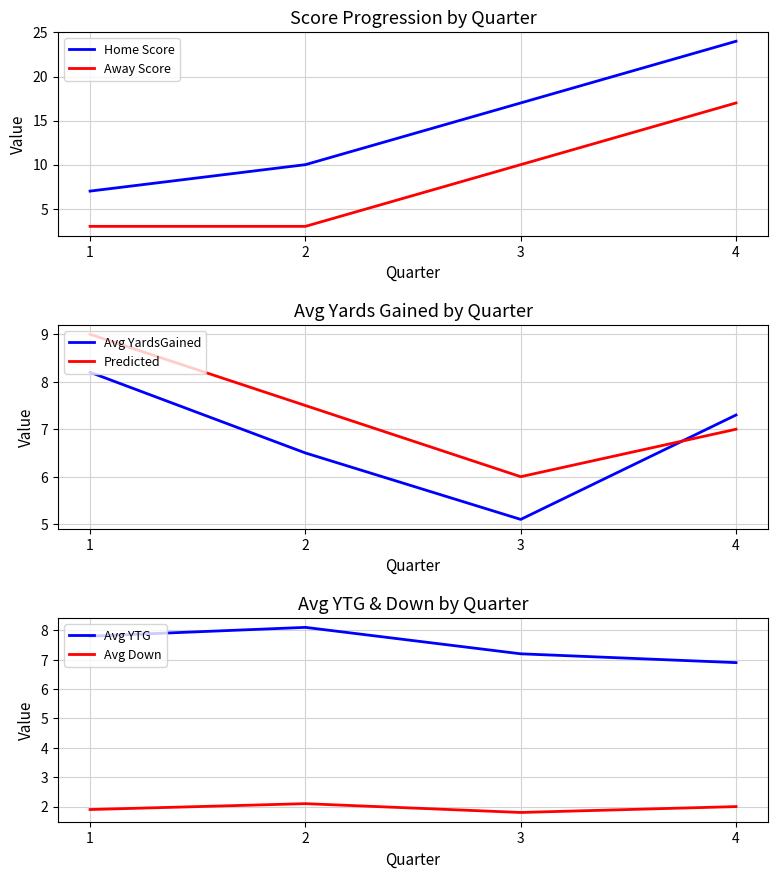

Is it true that Avg YTG equals 8.1 at 2?

True